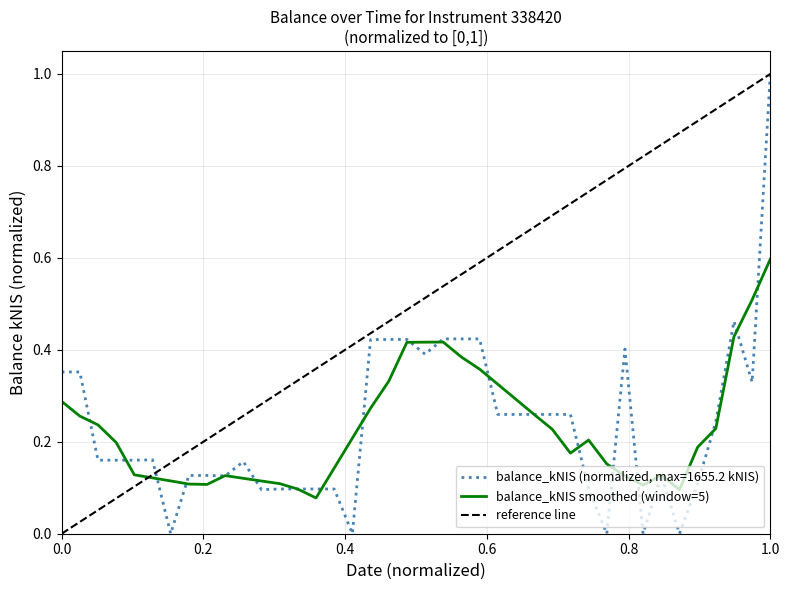

What is the highest value of the balance_kNIS smoothed (window=5) series?

0.6